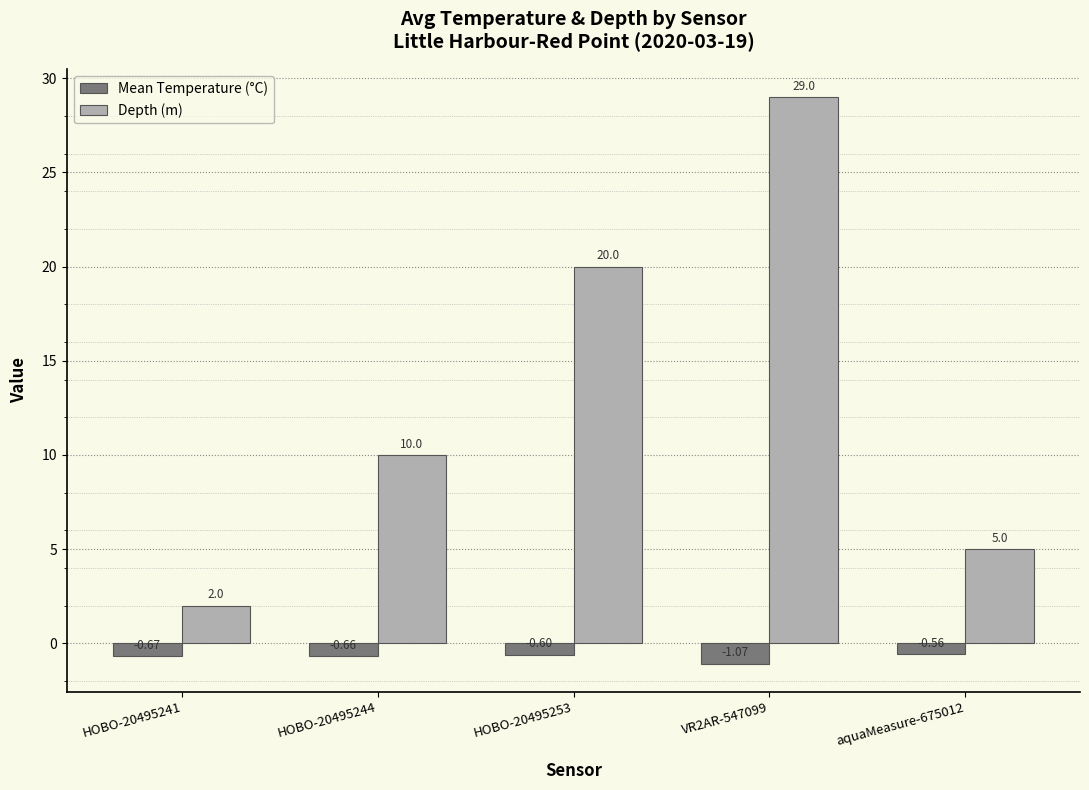

What is the label of the 3rd bar from the left?

HOBO-20495253